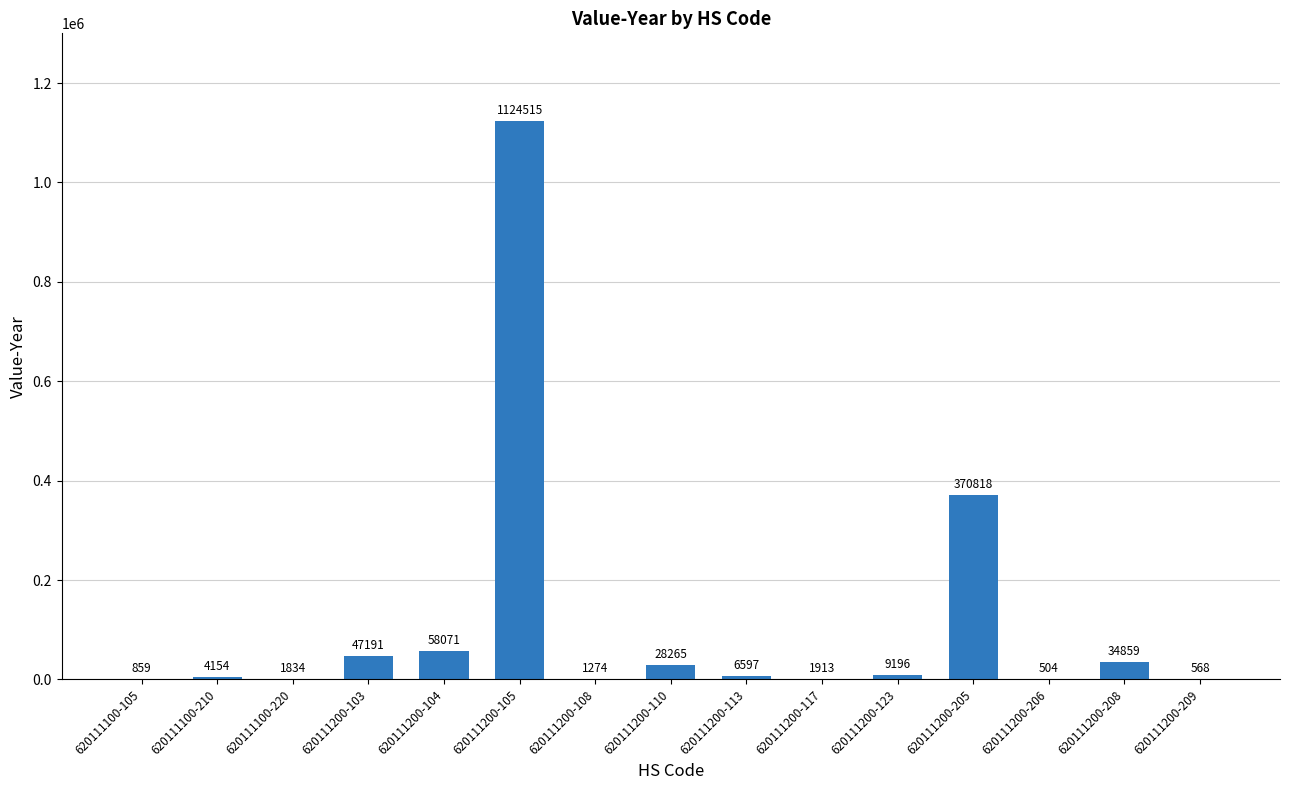

At which category does the chart reach its peak across all series?

620111200-105